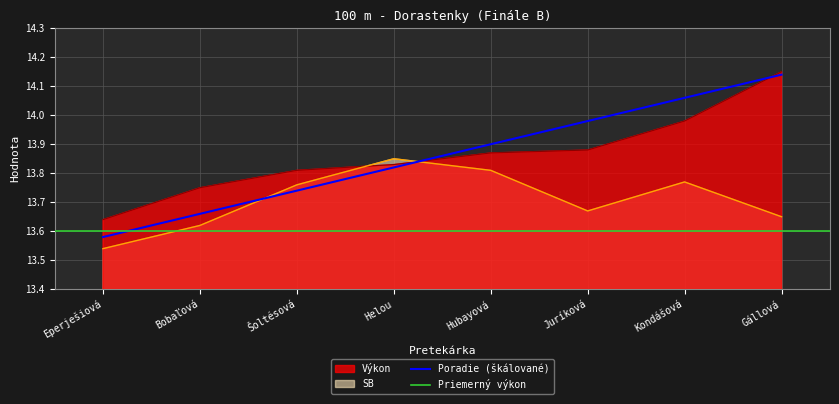

At which category does SB reach its first local peak?

Helou